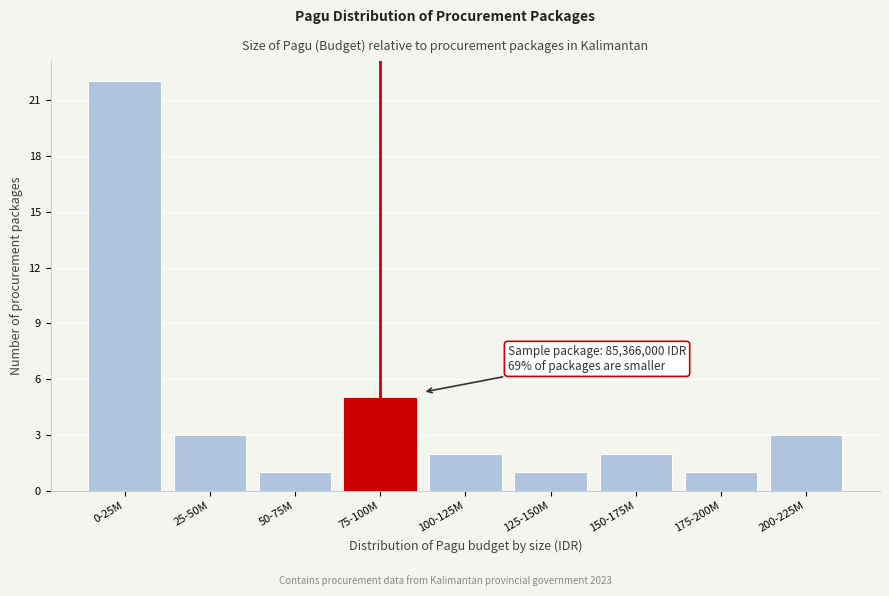

Reading left to right, transcribe all the data shown in this chart.

22	3	1	5	2	1	2	1	3